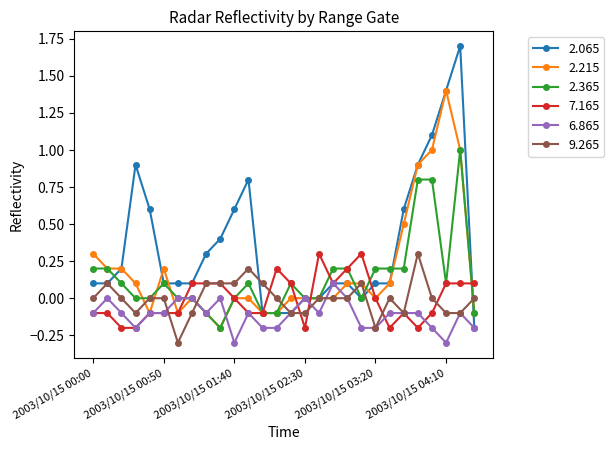

What is the value of the 2.065 point at the 13th from the left?

-0.1